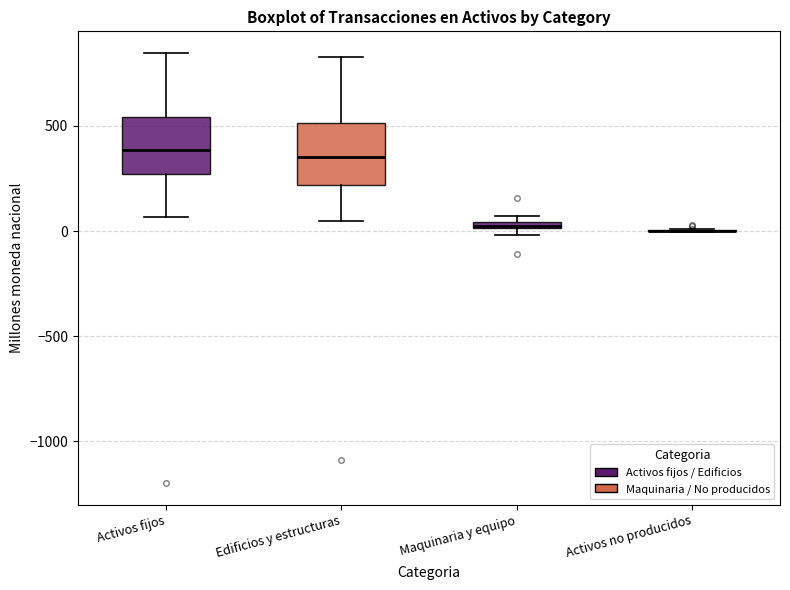

Where does the median line of the box for Edificios y estructuras sit on the y-axis? The values are not printed on the chart, so give them approximately, as read against the axis.

350